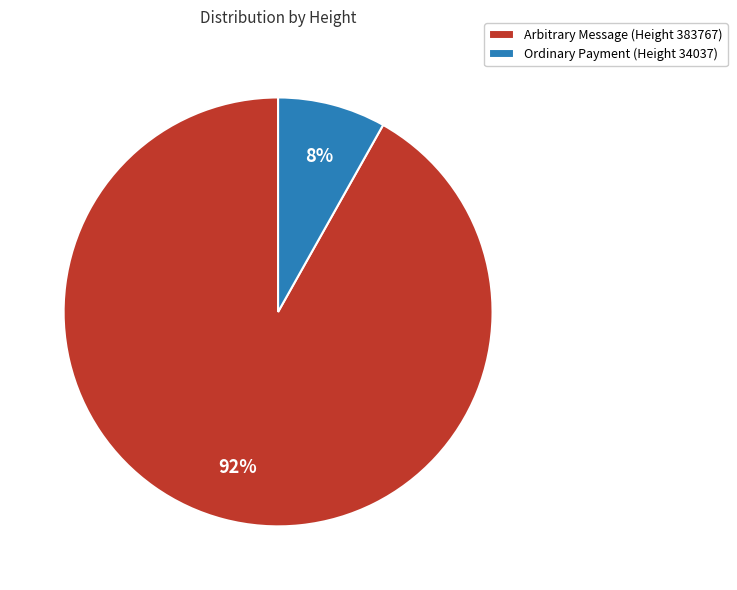

How many segments does this pie chart have?

2